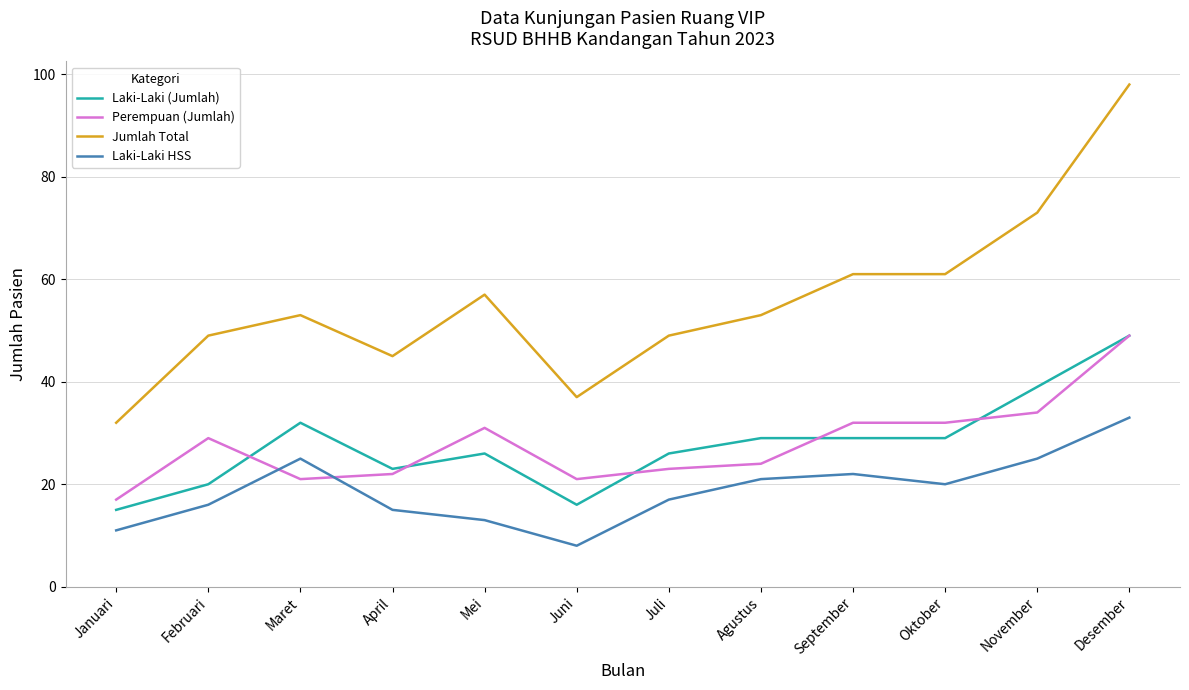

At which category does the chart reach its peak across all series?

Desember